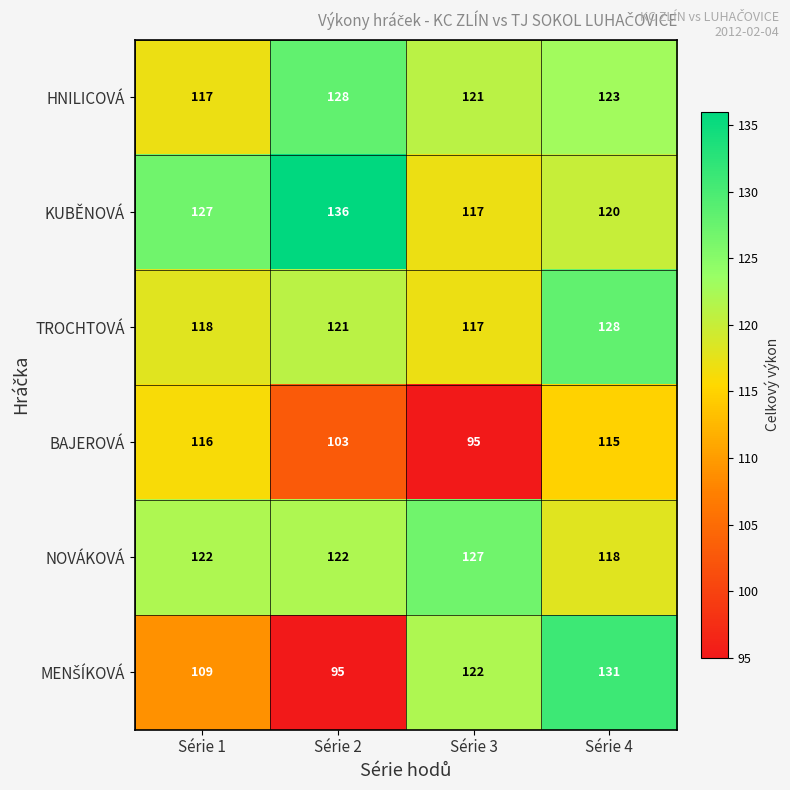

How many series are shown in this chart?

6